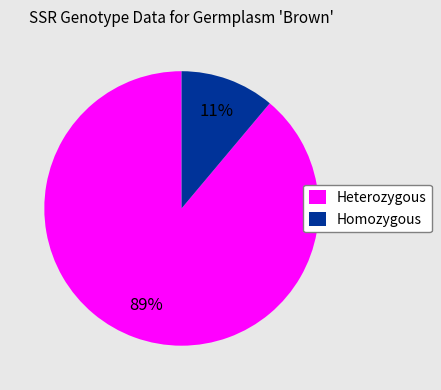

To the nearest percent, what portion does Homozygous represent?

11%